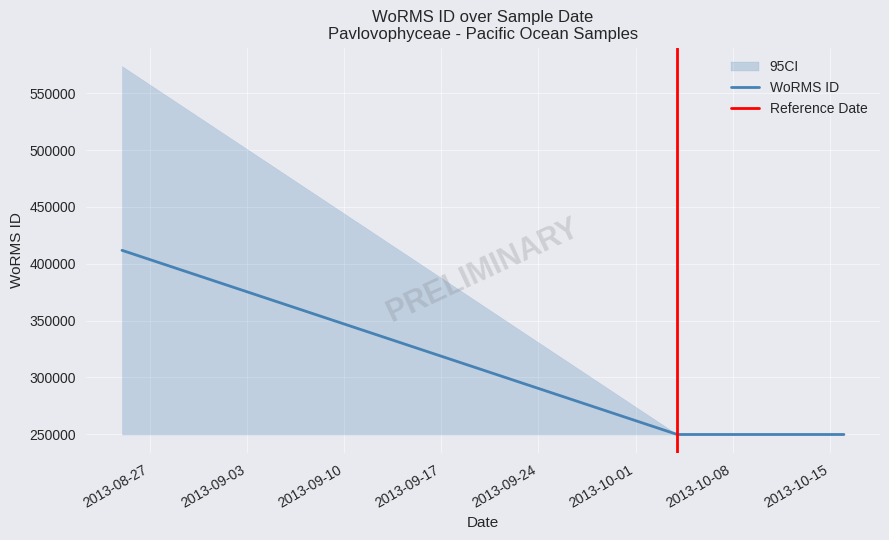

Reading right to left, what are all the values shown in this chart?

249731	249731	249731	249731	249731	573916